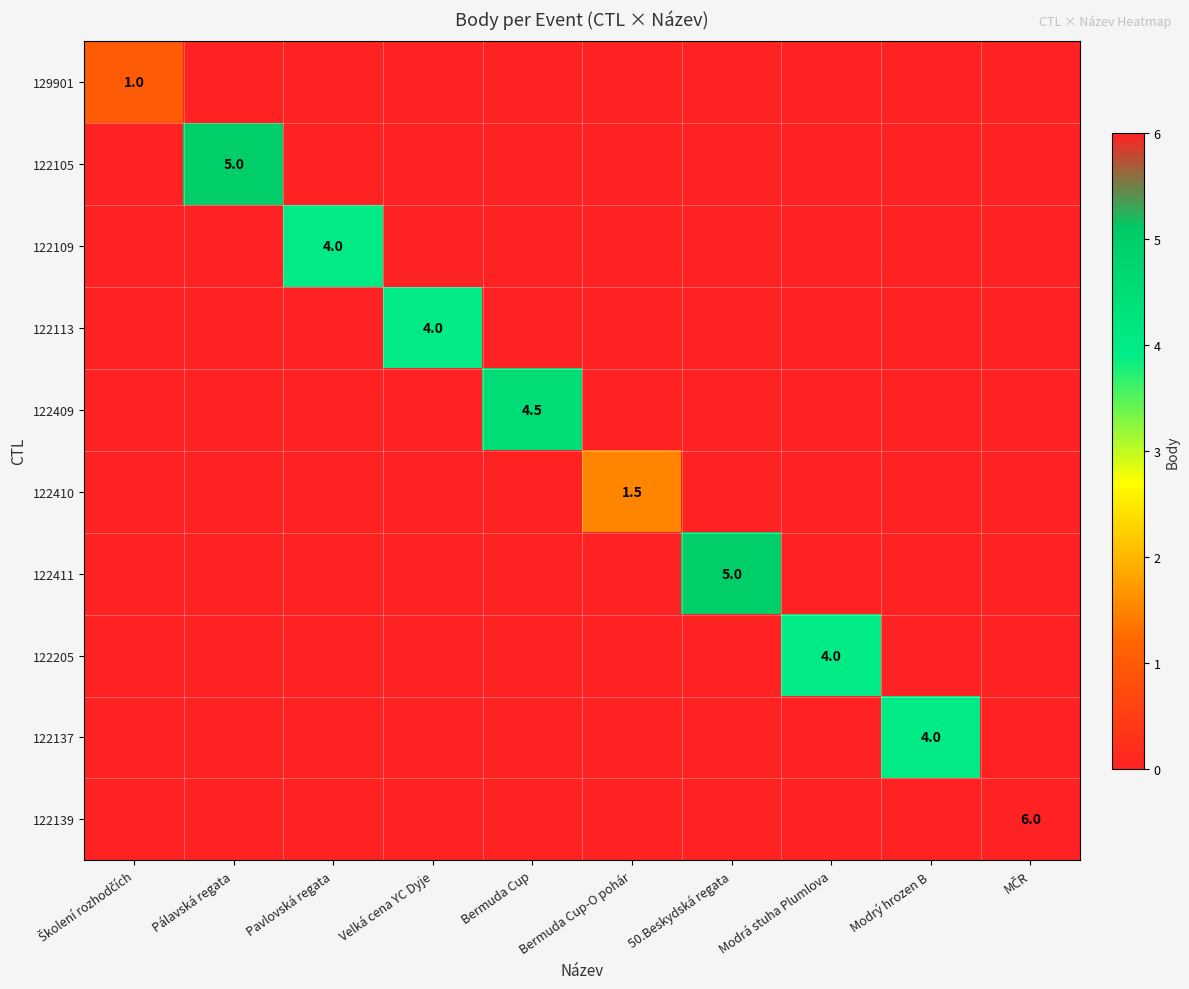

The value of 122113 at Velká cena YC Dyje is 2.8. True or false?

False